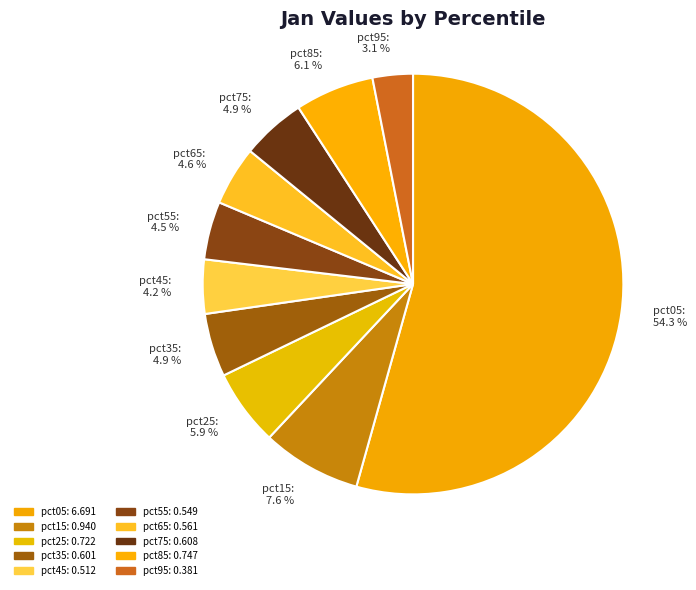

What percentage do pct75 and pct35 together represent?

9.8%